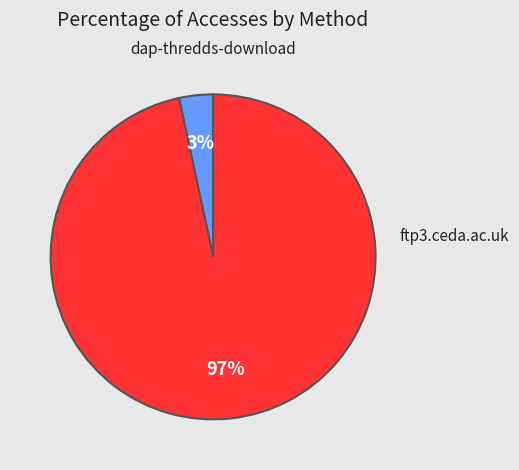

Does any single category account for the majority?

Yes